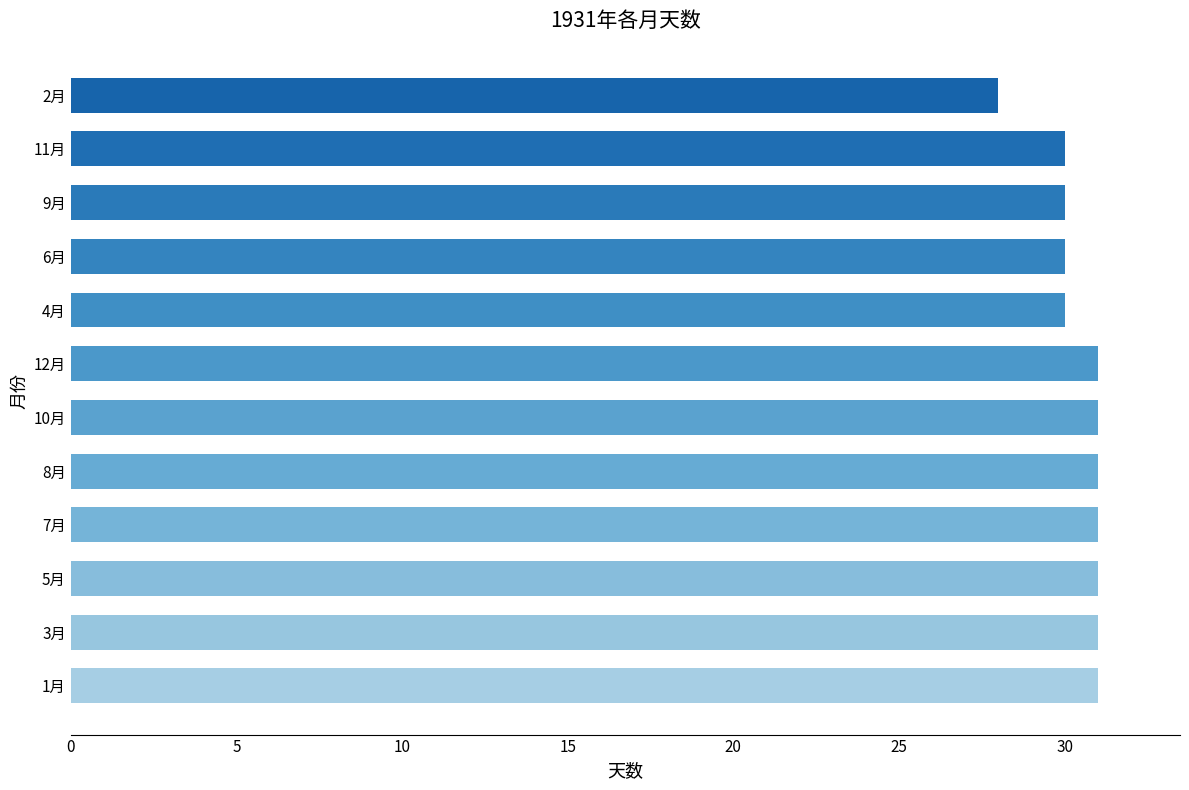

What is the minimum value shown in the chart?

28